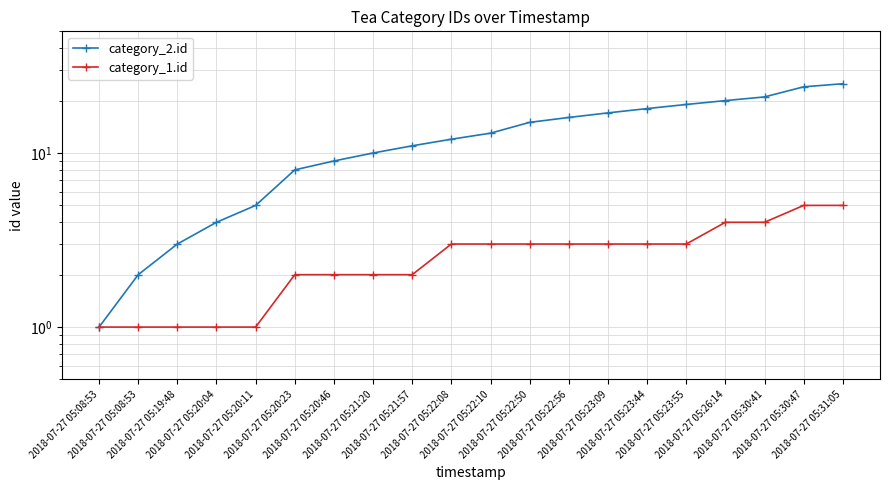

What is the label of the 16th point from the left?

2018-07-27 05:23:55